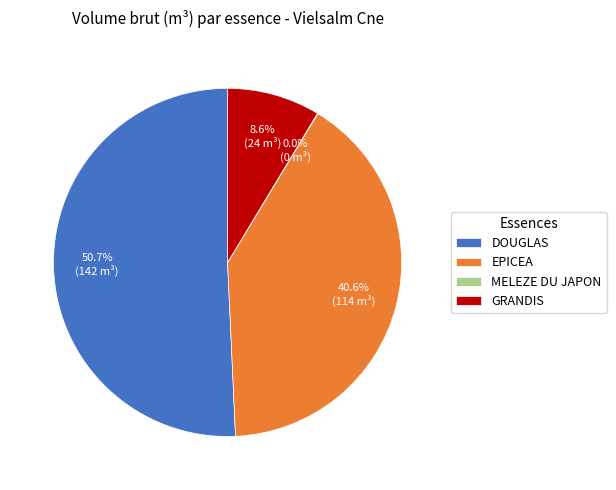

Do GRANDIS and DOUGLAS together represent more than half of the pie?

Yes